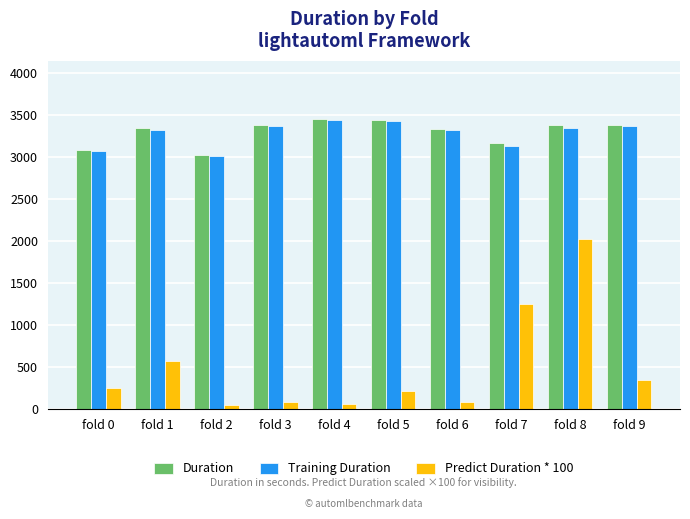

At which label does Predict Duration * 100 reach its peak?

fold 8